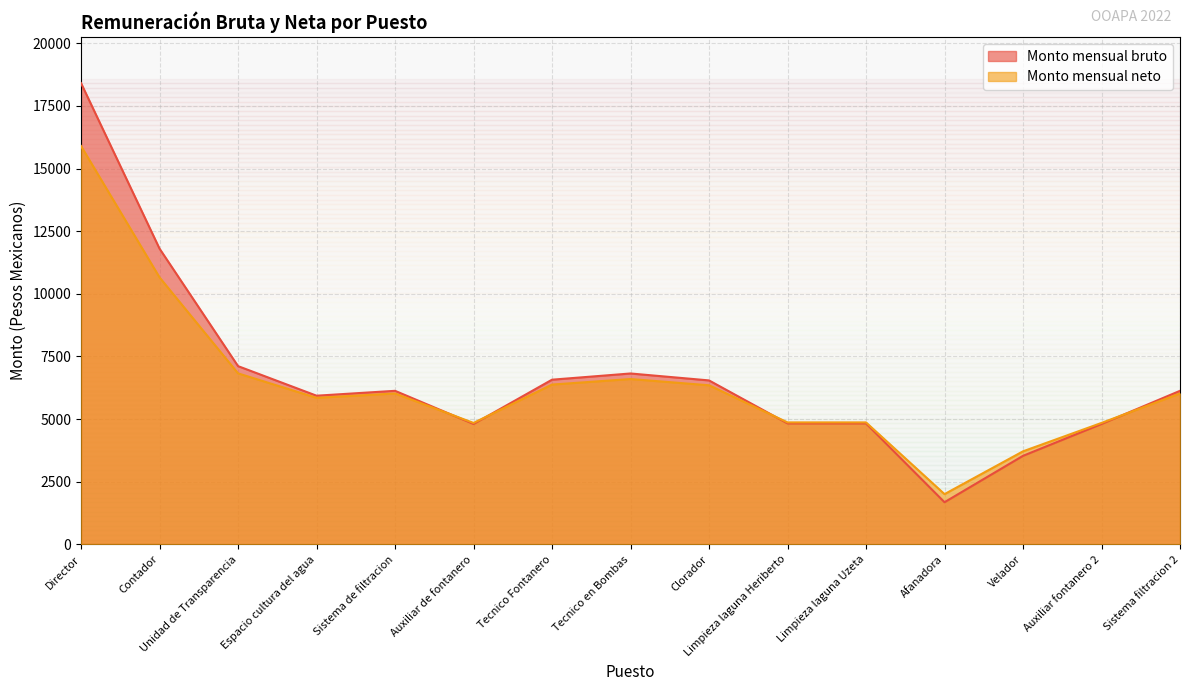

How many interior local valleys does the Monto mensual neto series have?

3